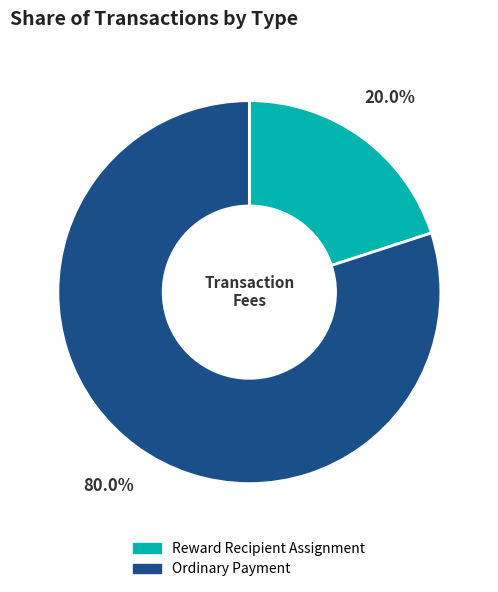

Which category has the smallest portion of the pie?

Reward Recipient Assignment